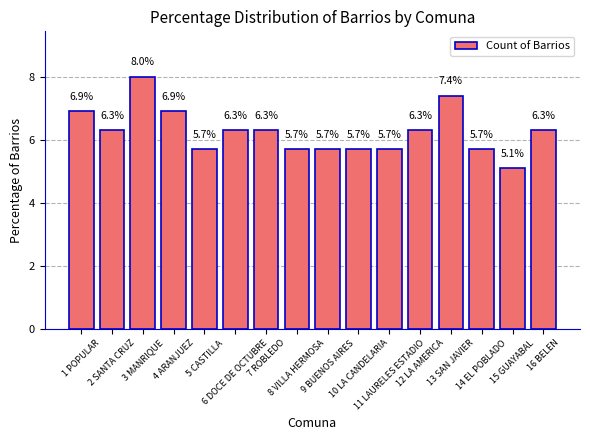

How many data points does each series have?

16